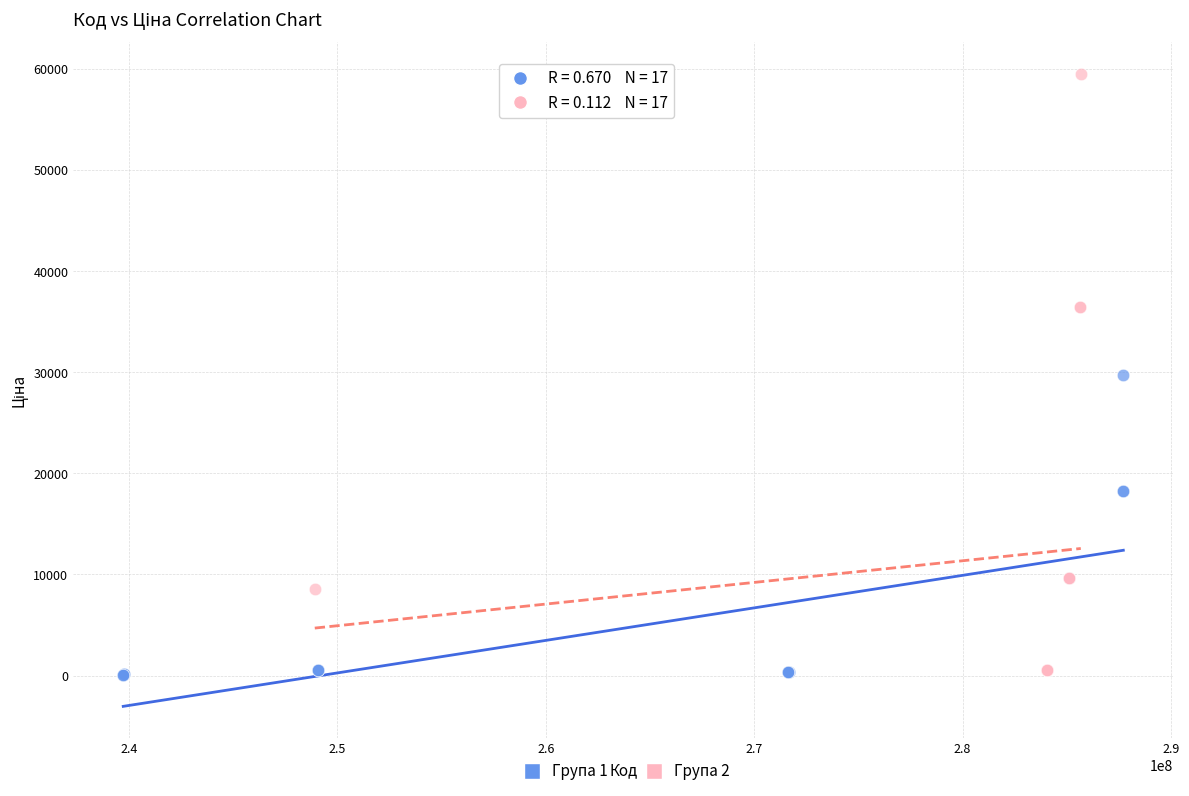

Which series reaches the maximum Y coordinate?

Група 2